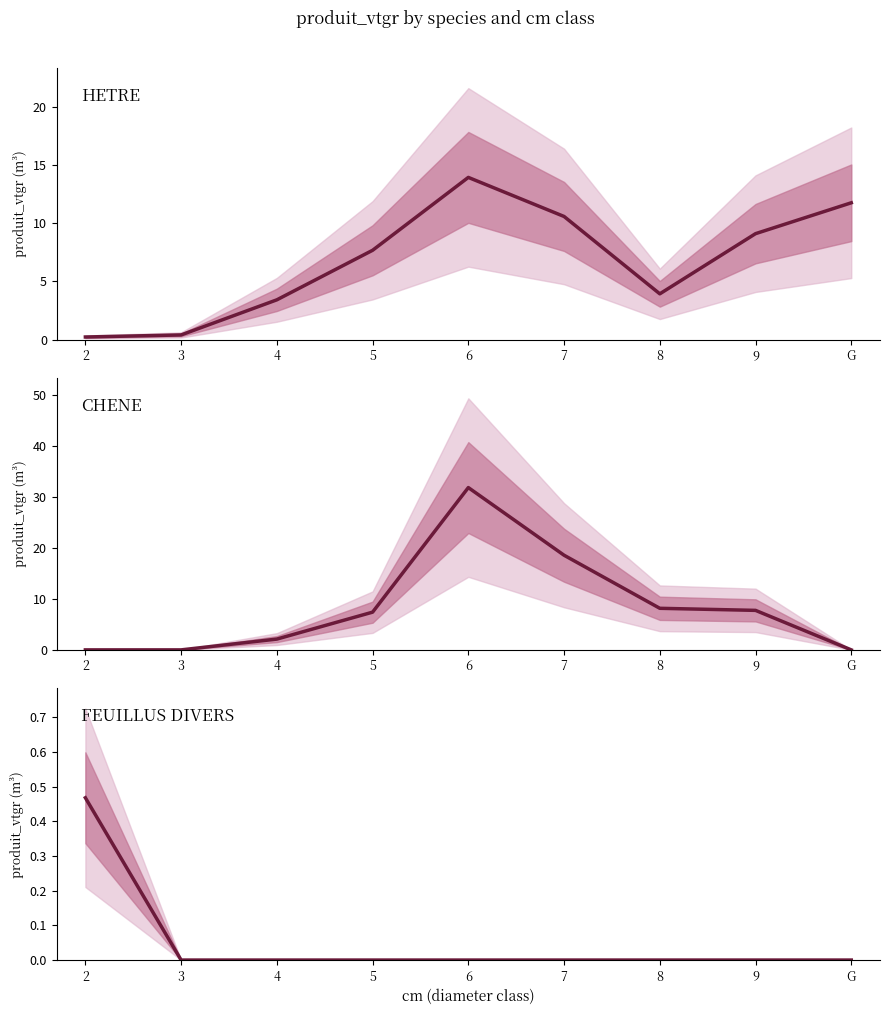

At which category is the sum across all series the highest?

6